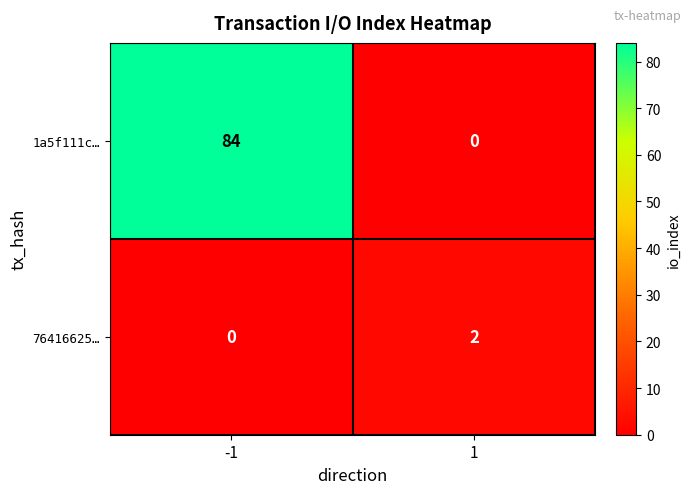

What is the average value of the 1a5f111c… series?

42